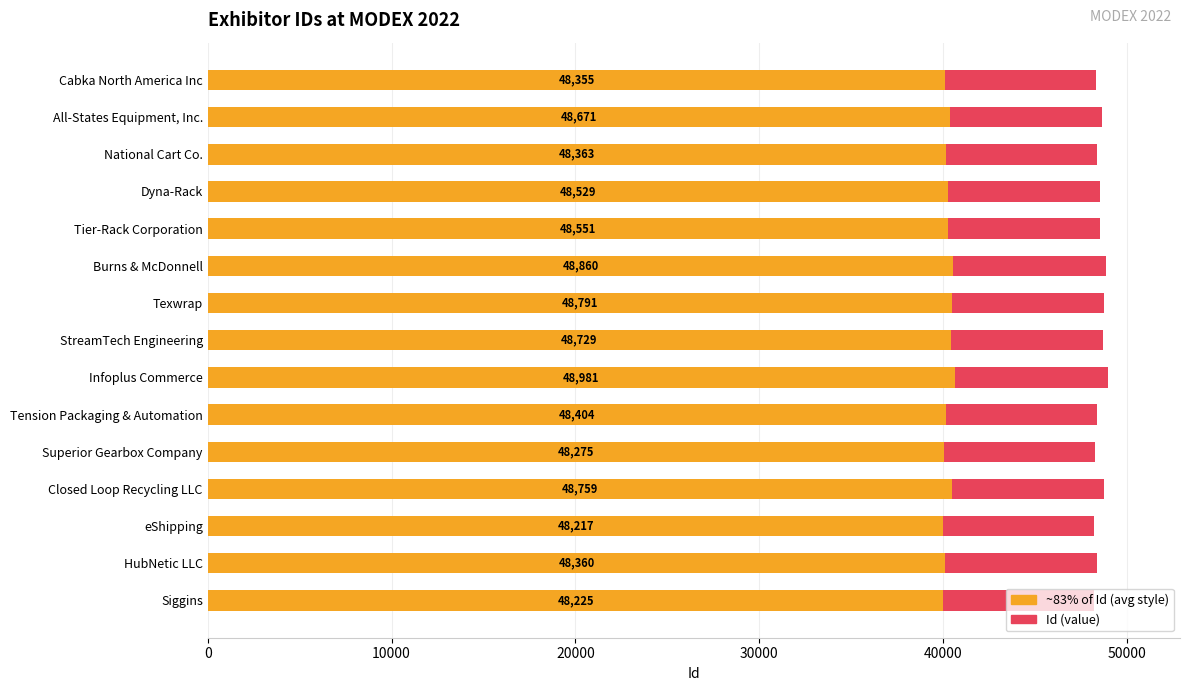

What is the minimum value shown in the chart?

40020.1